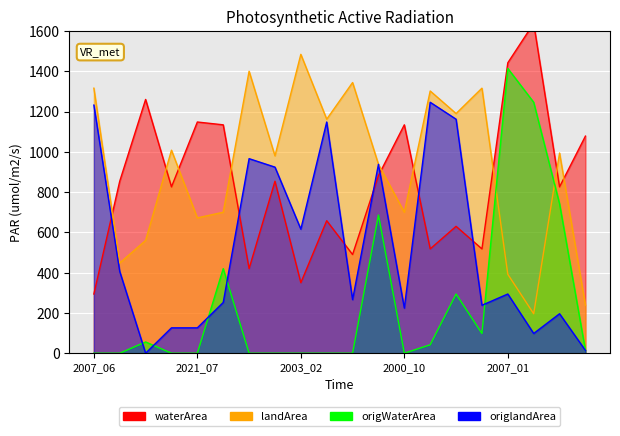

Count the number of categories in the chart.

20